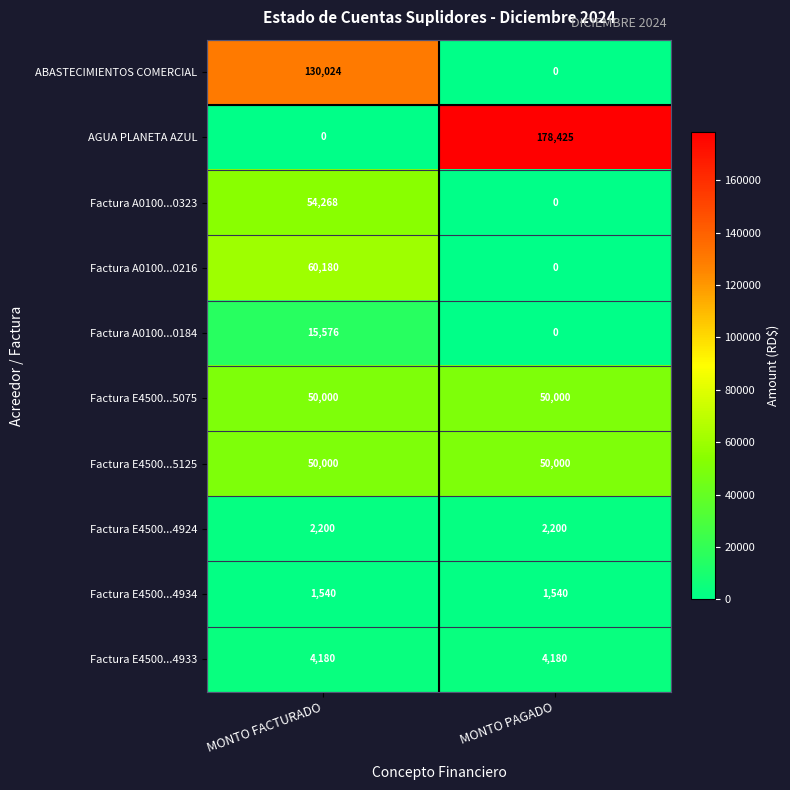

Reading left to right, extract all data points from this chart.

ABASTECIMIENTOS COMERCIAL: MONTO FACTURADO=130024	MONTO PAGADO=0
AGUA PLANETA AZUL: MONTO FACTURADO=0	MONTO PAGADO=178425
Factura A0100...0323: MONTO FACTURADO=54268	MONTO PAGADO=0
Factura A0100...0216: MONTO FACTURADO=60180	MONTO PAGADO=0
Factura A0100...0184: MONTO FACTURADO=15576	MONTO PAGADO=0
Factura E4500...5075: MONTO FACTURADO=50000	MONTO PAGADO=50000
Factura E4500...5125: MONTO FACTURADO=50000	MONTO PAGADO=50000
Factura E4500...4924: MONTO FACTURADO=2200	MONTO PAGADO=2200
Factura E4500...4934: MONTO FACTURADO=1540	MONTO PAGADO=1540
Factura E4500...4933: MONTO FACTURADO=4180	MONTO PAGADO=4180